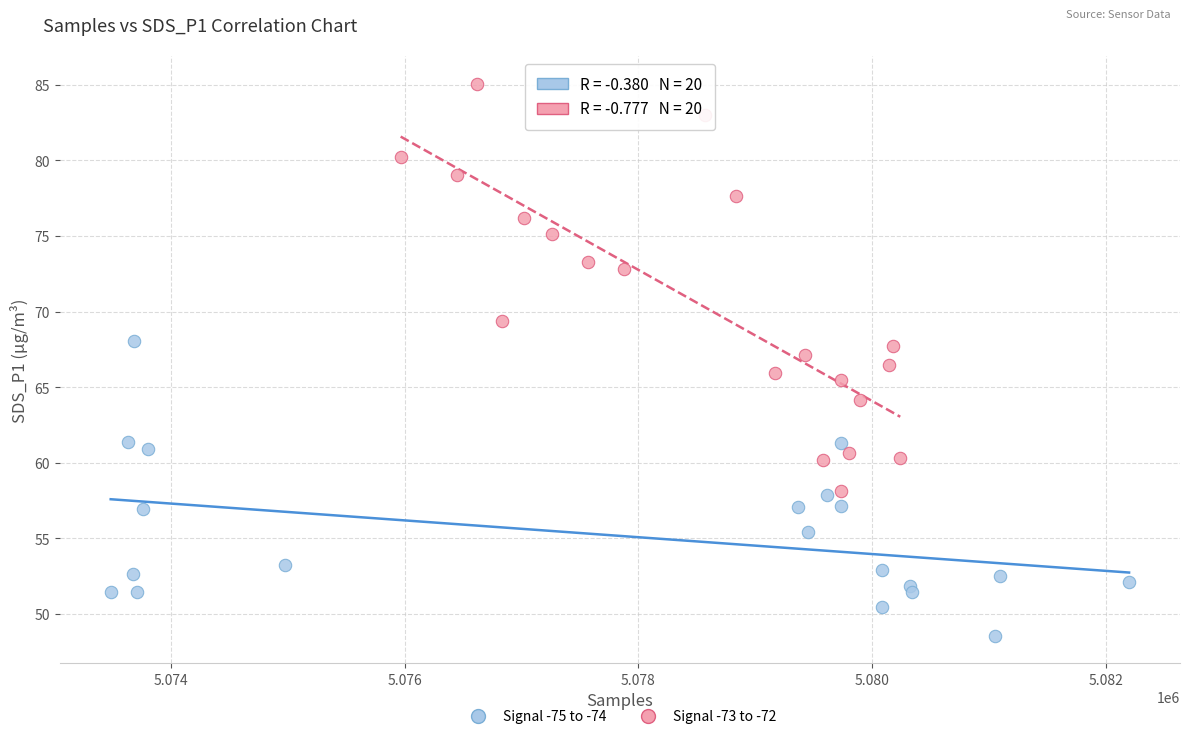

Which series reaches the maximum Y coordinate?

Signal -73 to -72